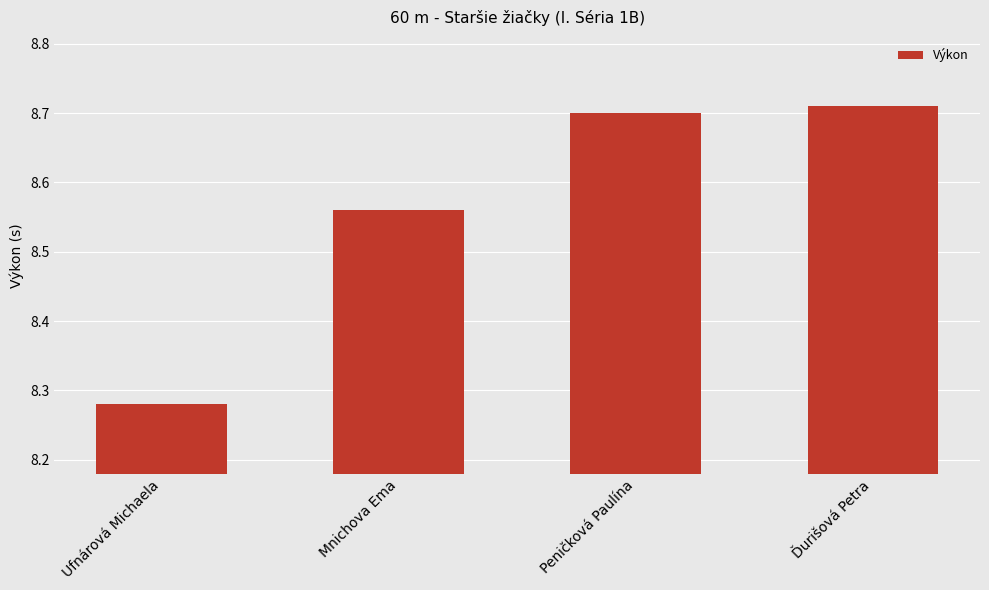

What is the difference between the maximum and minimum values?

0.4